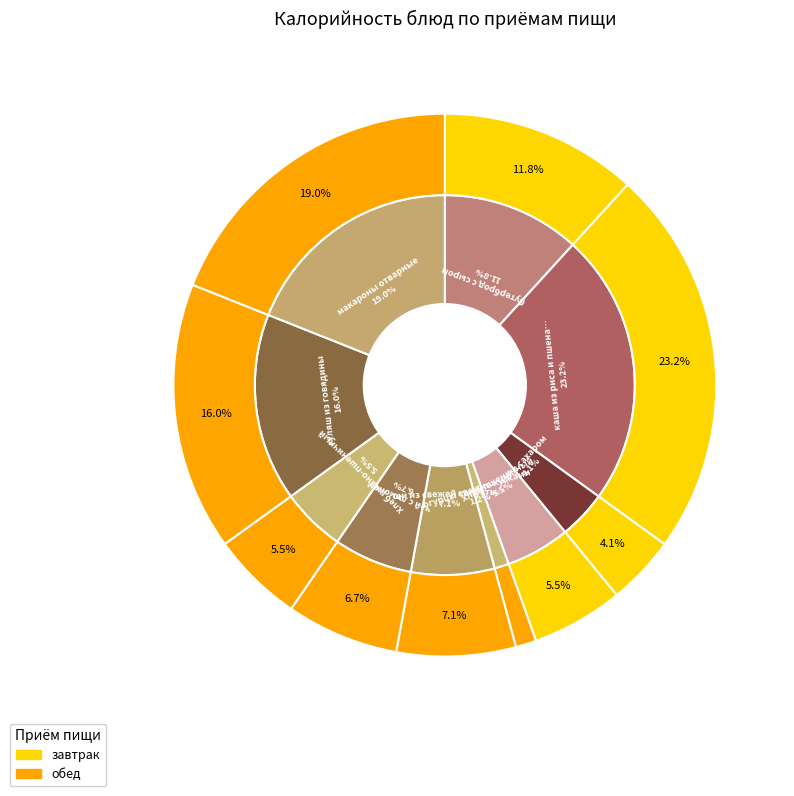

What is the smallest slice in the pie chart?

огурцы свежие кусками